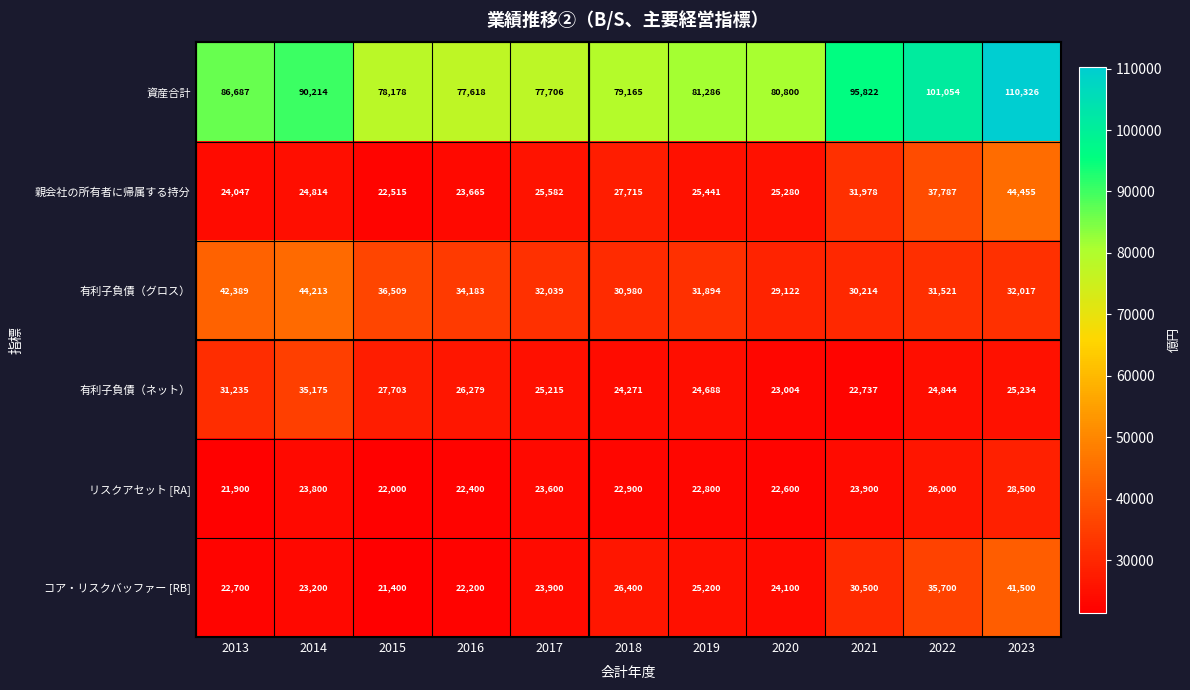

At 2019, list the series in order from largest to smallest.

資産合計, 有利子負債（グロス）, 親会社の所有者に帰属する持分, コア・リスクバッファー [RB], 有利子負債（ネット）, リスクアセット [RA]